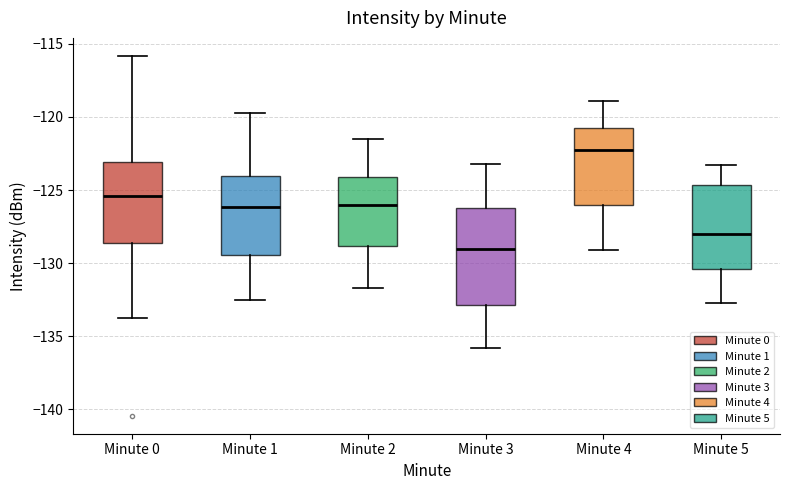

Reading left to right, read every box against the y-axis: the position of its median line, the range the box covers, and the ends of its whiskers. The values are not printed on the chart, so give them approximately, as read against the axis.

Minute 0: median -125.5, box -128.5 to -123.0, whiskers -133.5 to -116.0
Minute 1: median -126.0, box -129.5 to -124.0, whiskers -132.5 to -119.5
Minute 2: median -126.0, box -129.0 to -124.0, whiskers -131.5 to -121.5
Minute 3: median -129.0, box -133.0 to -126.0, whiskers -136.0 to -123.0
Minute 4: median -122.0, box -126.0 to -120.5, whiskers -129.0 to -119.0
Minute 5: median -128.0, box -130.5 to -124.5, whiskers -132.5 to -123.5